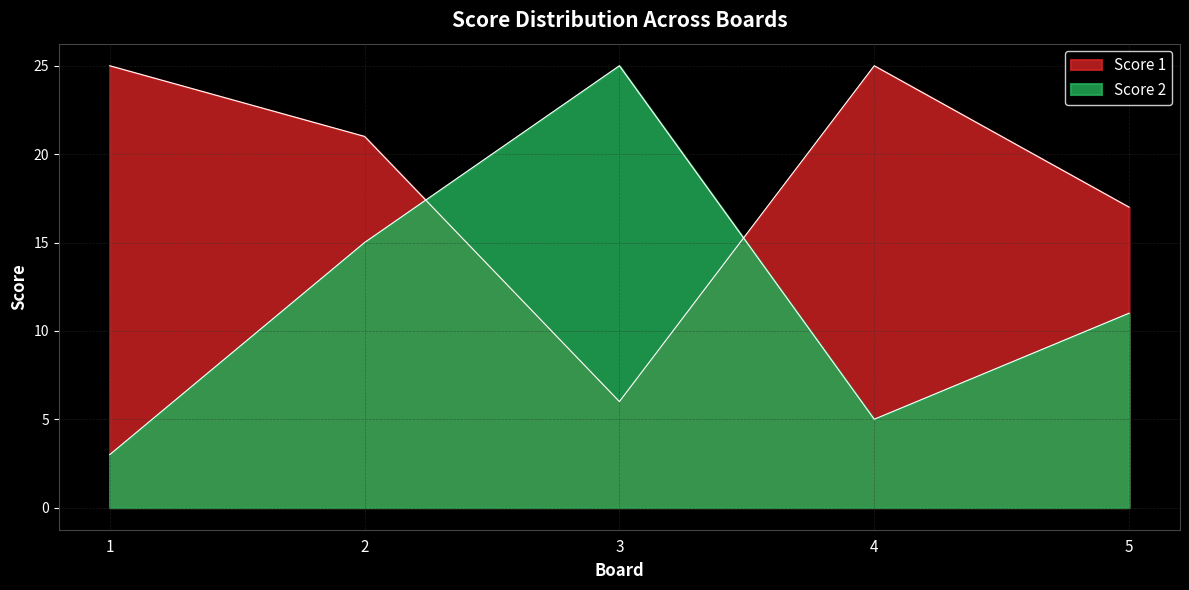

True or false: Score 2 has more than 0 interior local peaks.

True